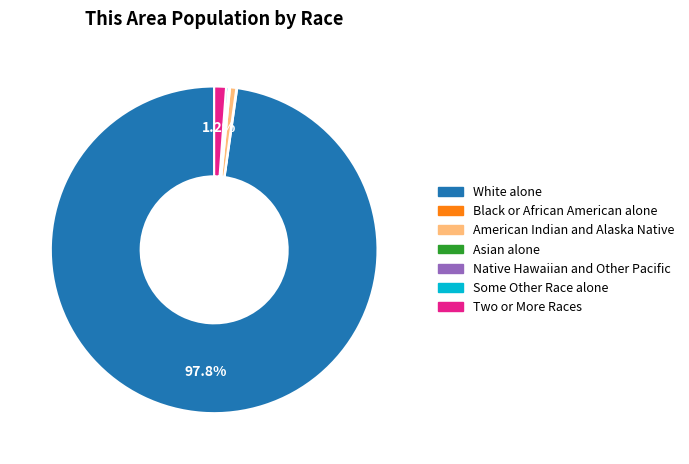

What is the largest slice in the pie chart?

White alone